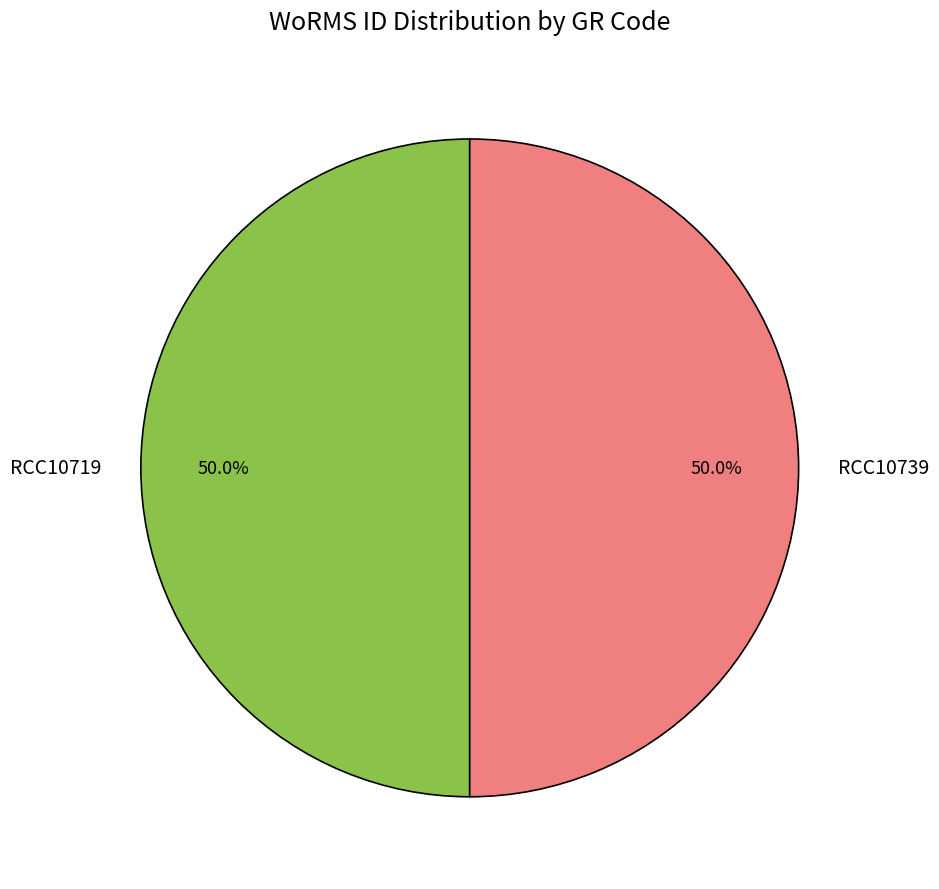

The RCC10739 slice represents 57% of the pie. True or false?

False